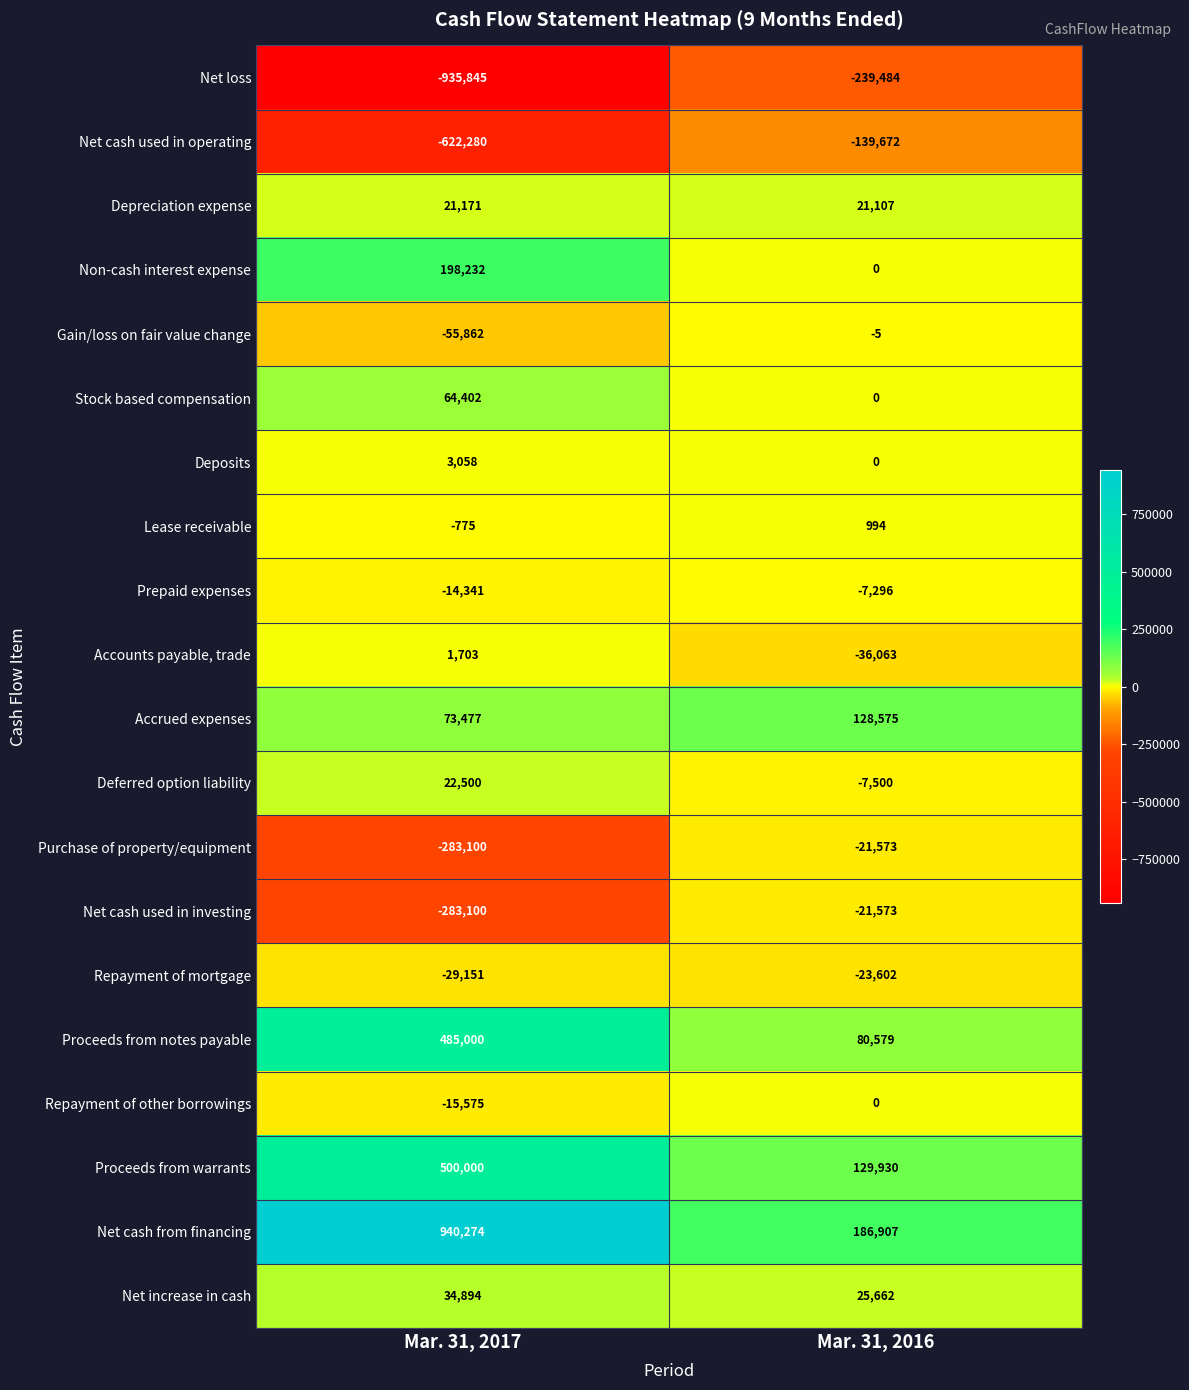

How many data points does each series have?

2